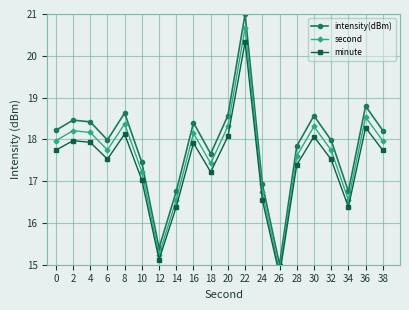

Which series has the largest total across all categories?

intensity(dBm)